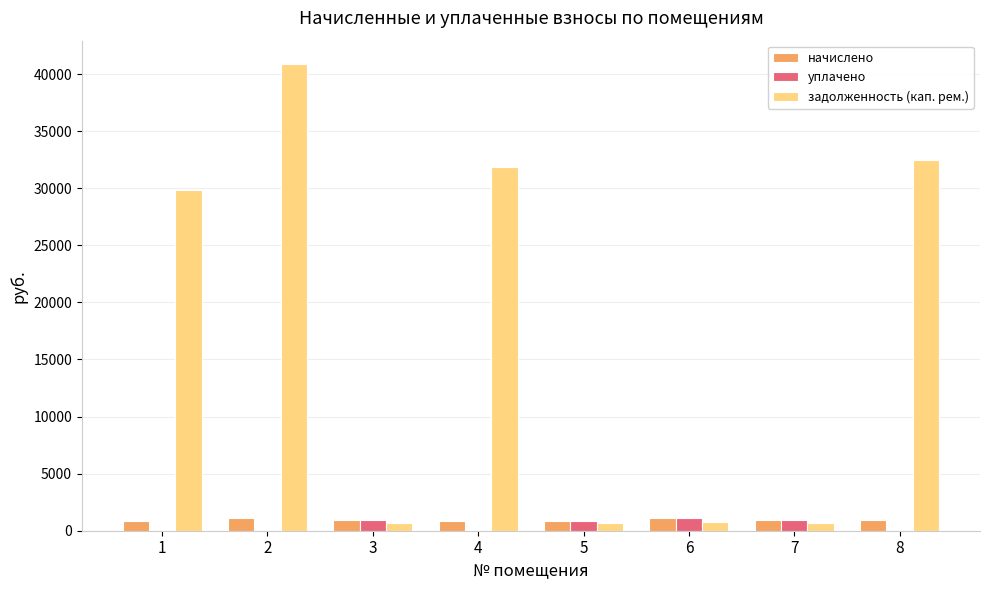

How many groups of bars are there?

8